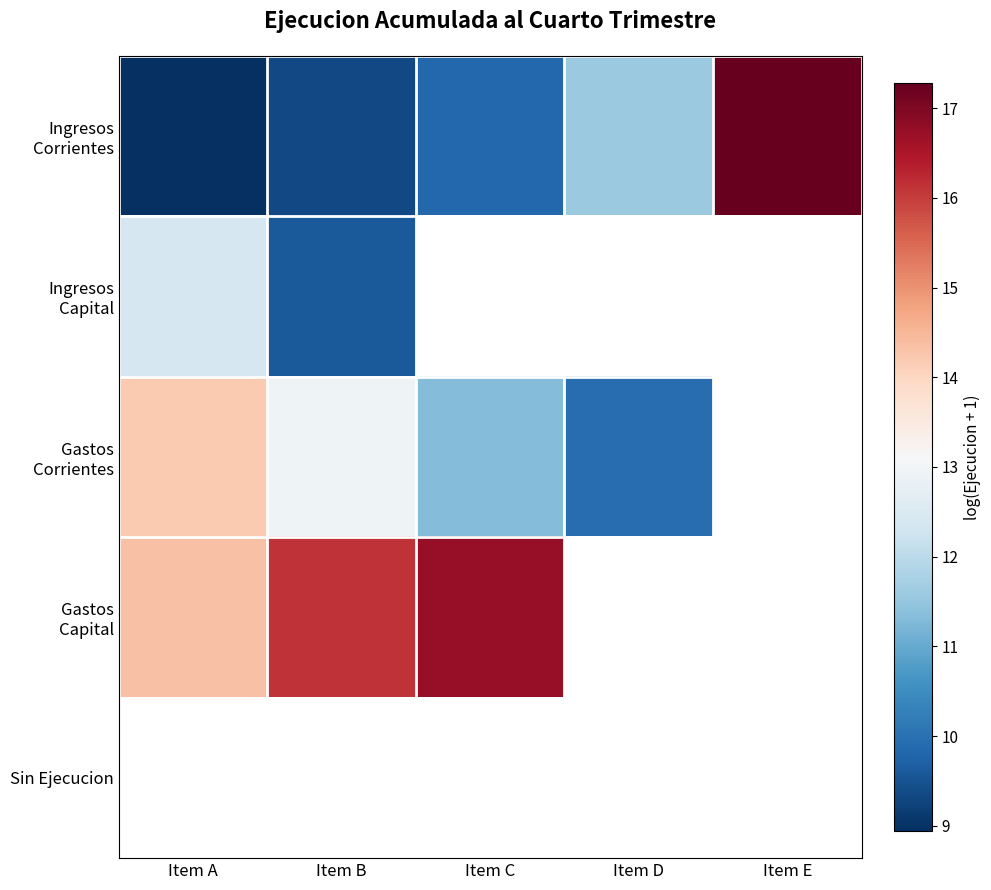

At which category does the chart reach its peak across all series?

Item E